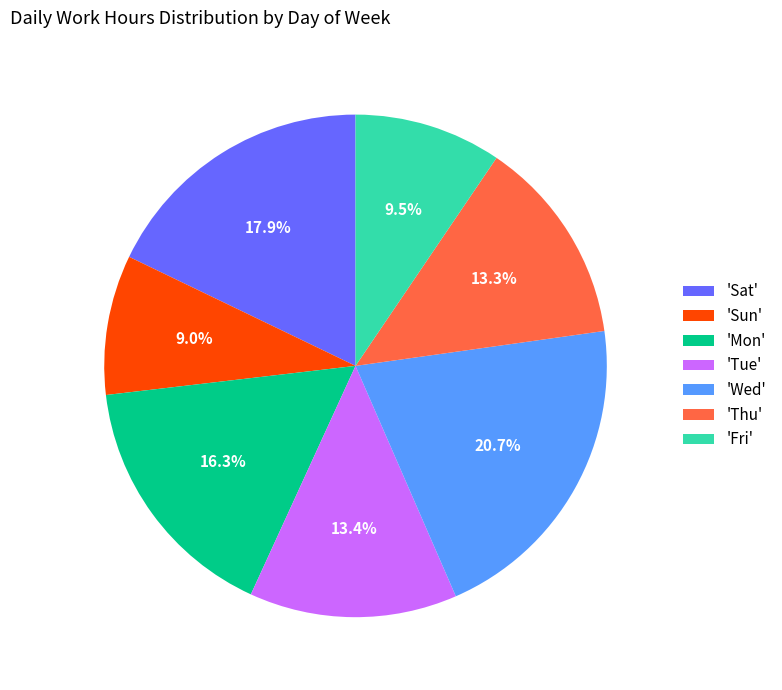

Does 'Tue' represent more than half of the total?

No